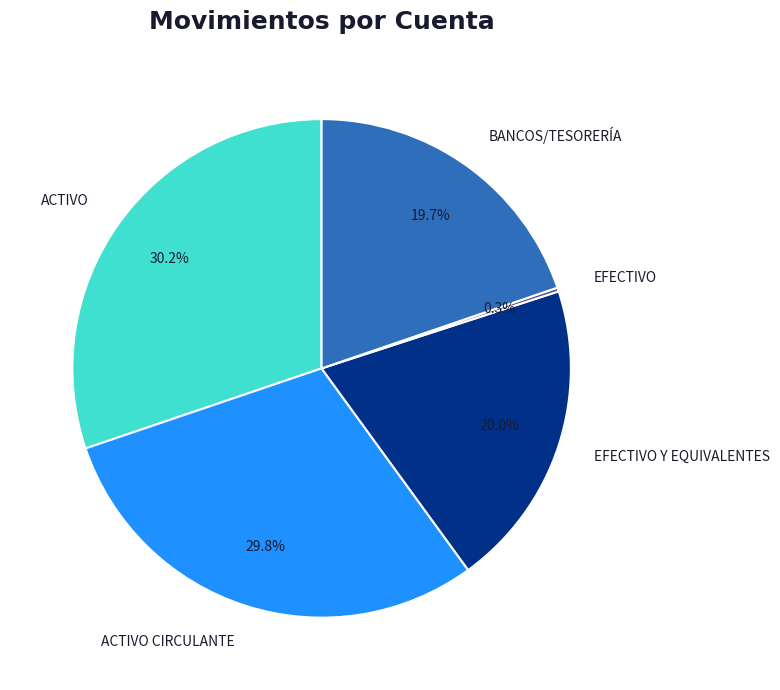

Which has a higher value, BANCOS/TESORERÍA or ACTIVO?

ACTIVO